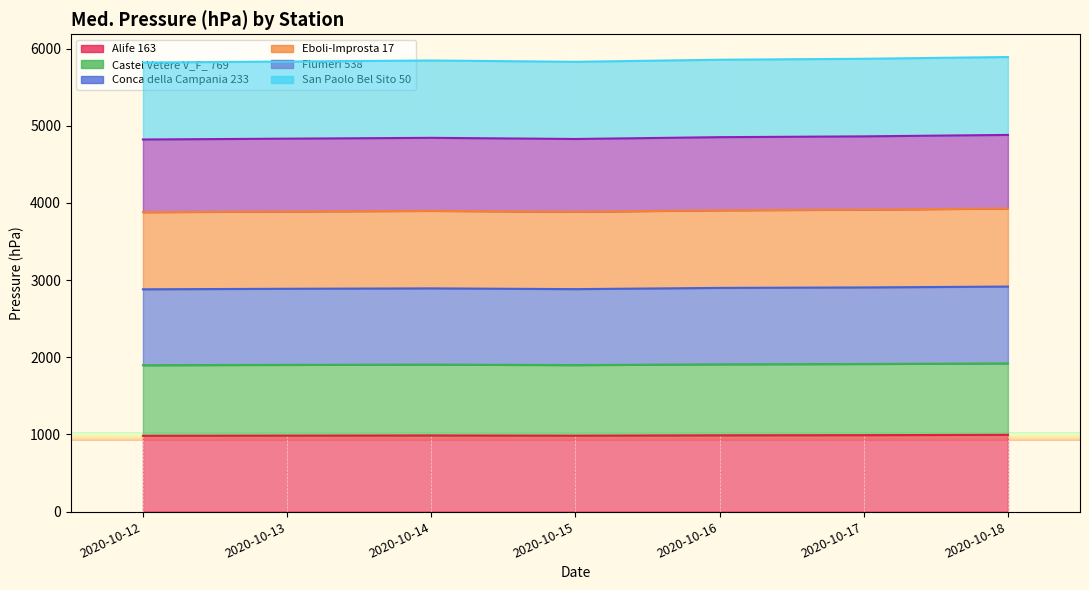

What is the total value across all series at 2020-10-15?

5827.7